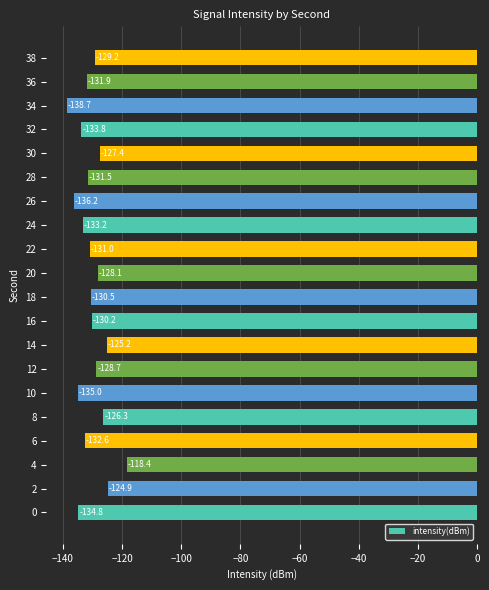

What is the greatest value displayed?

-118.4